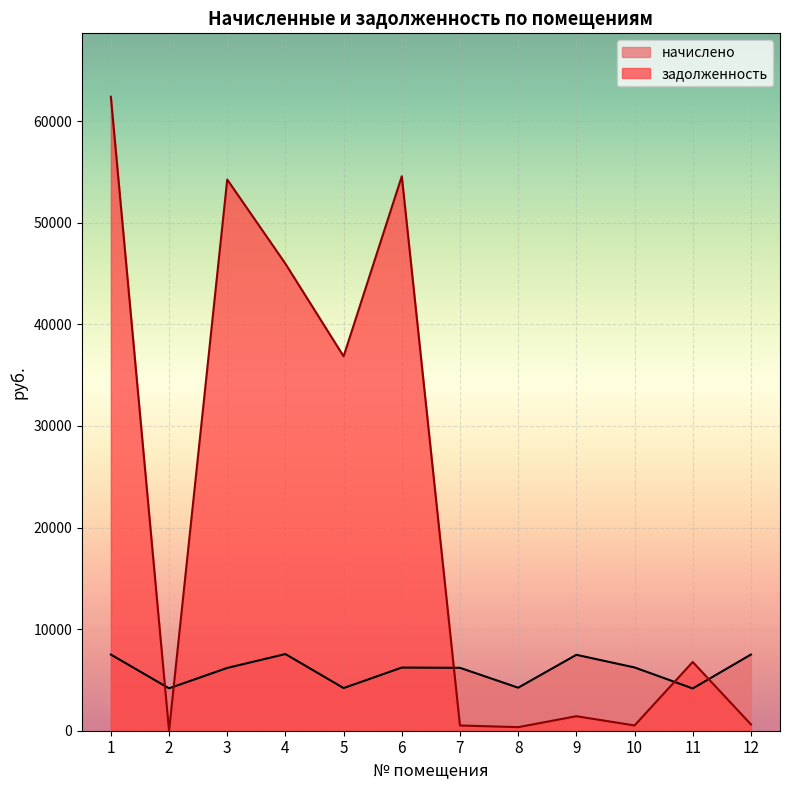

What is the total value across all series at 7?

6709.0